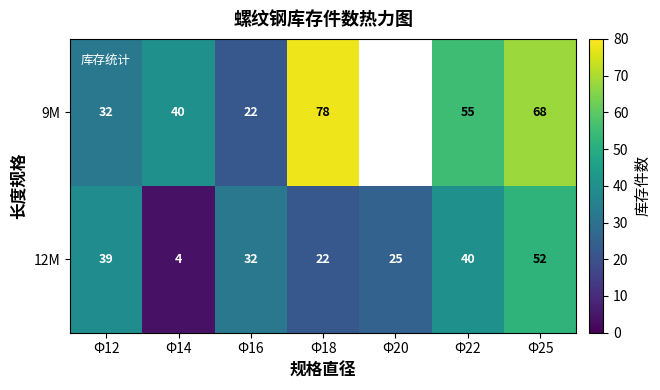

Is the value of 9M at Φ18 greater than the value of 12M at Φ18?

Yes